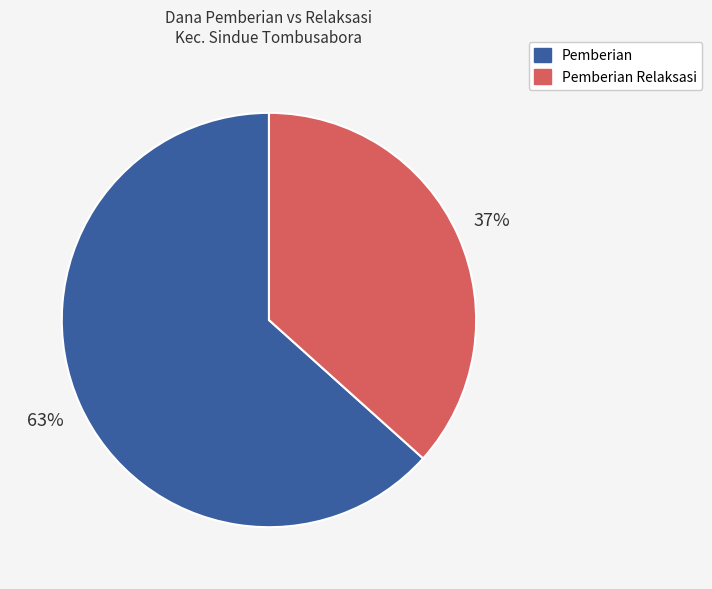

Is there any slice that represents more than half of the pie?

Yes